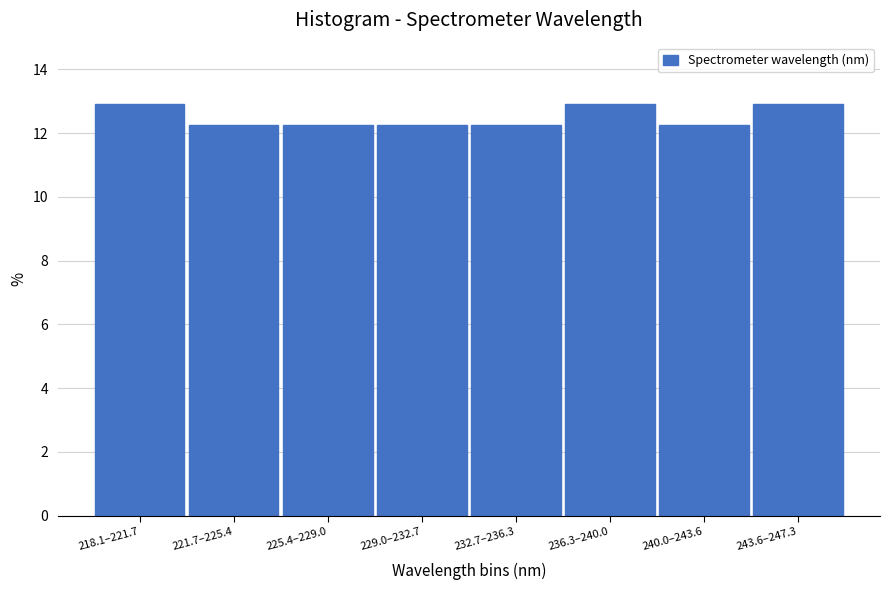

Reading right to left, what are all the values shown in this chart?

243.6–247.3=12.9	240.0–243.6=12.3	236.3–240.0=12.9	232.7–236.3=12.3	229.0–232.7=12.3	225.4–229.0=12.3	221.7–225.4=12.3	218.1–221.7=12.9